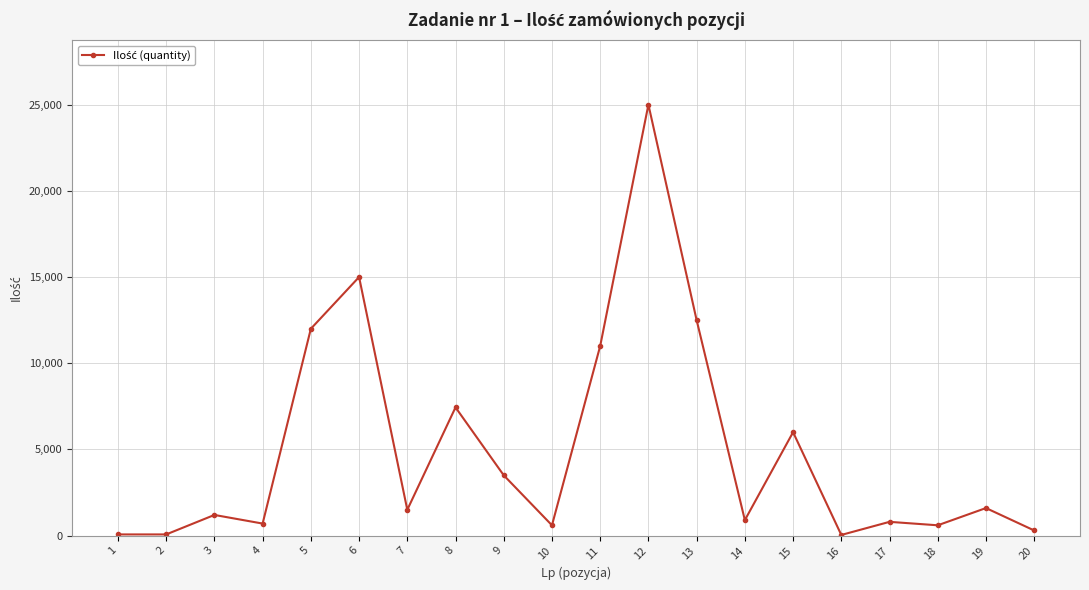

The value at 9 is 5298. True or false?

False